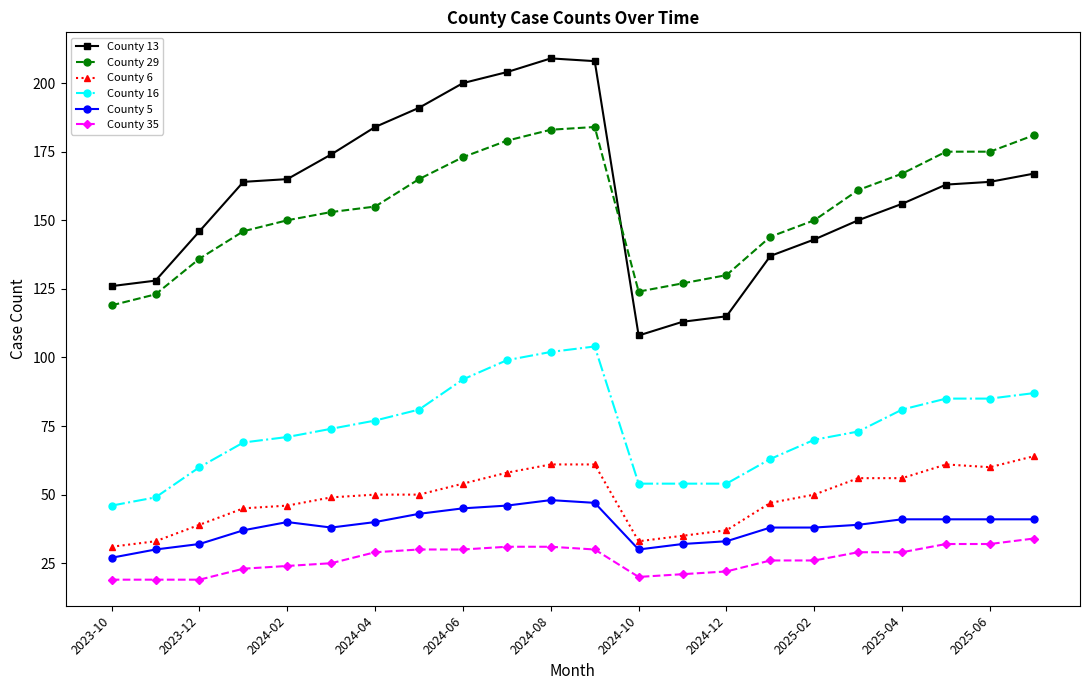

Which series has the largest total across all categories?

County 13